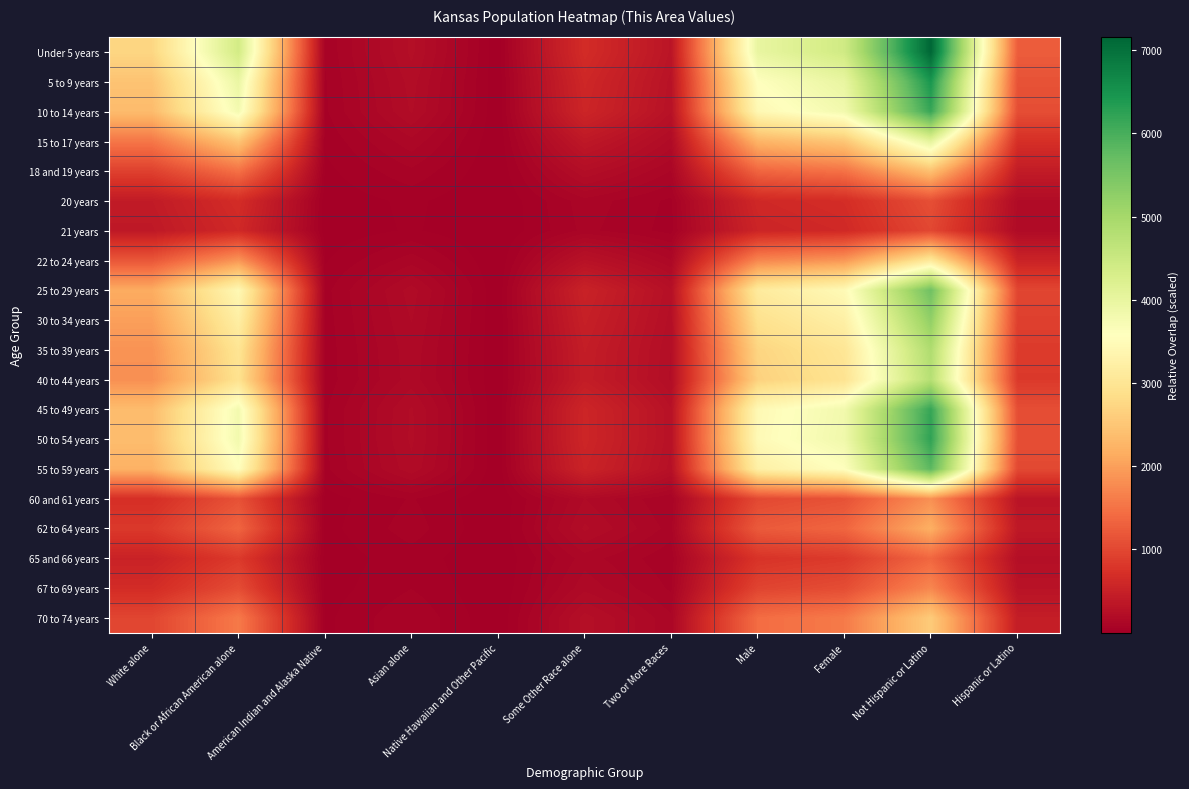

Count the number of data series in this chart.

20